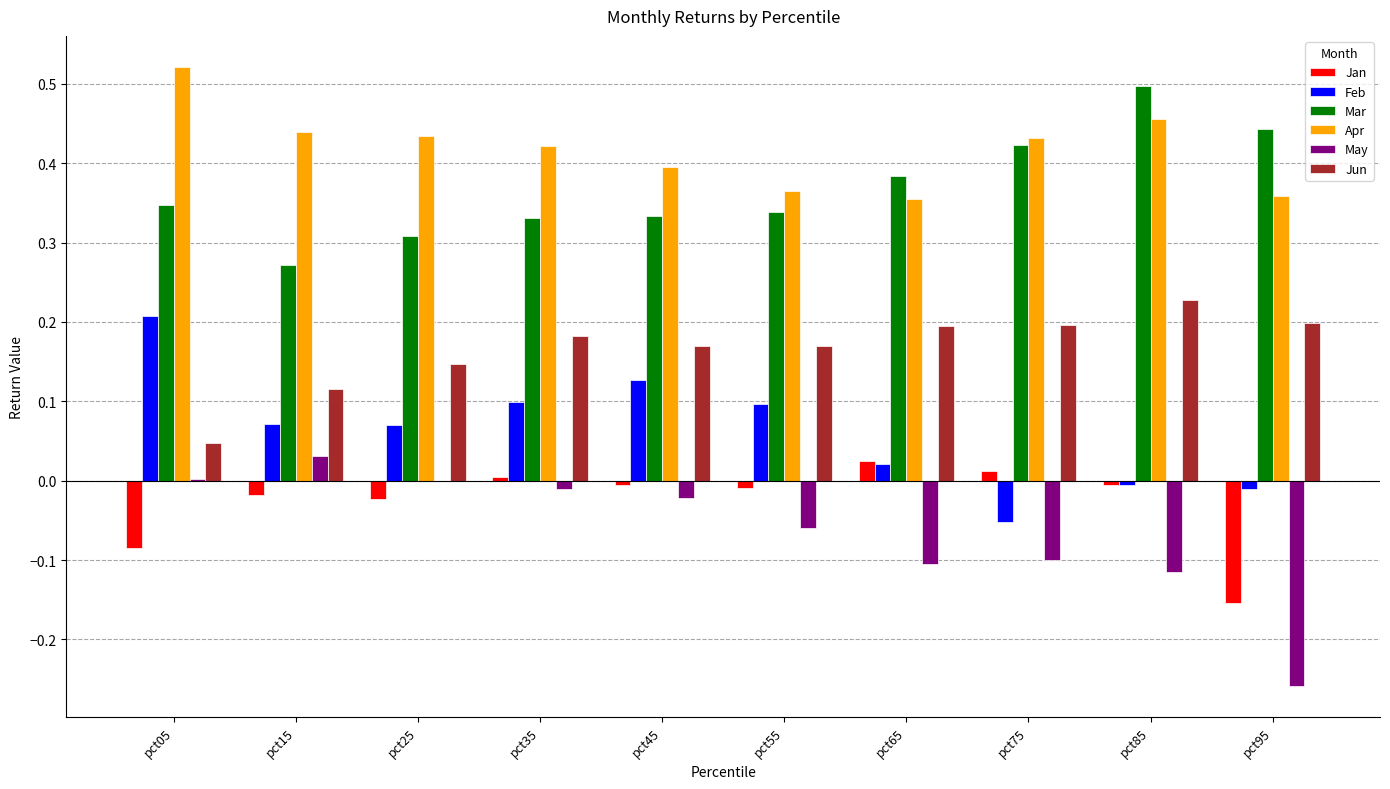

What is the total value across all series at pct65?

0.9